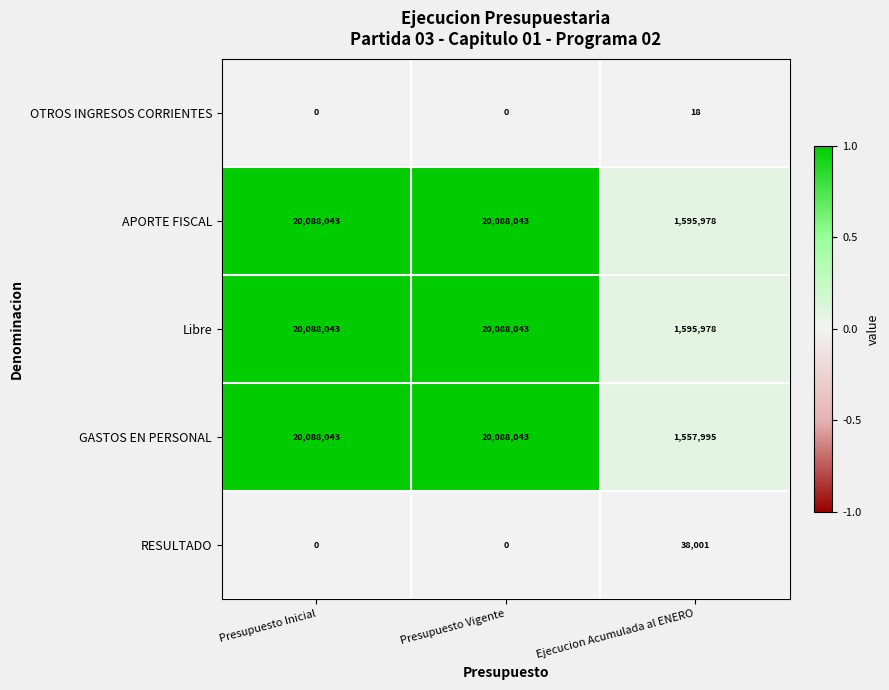

Between Presupuesto Vigente and Ejecucion Acumulada al ENERO, which series saw the biggest shift?

GASTOS EN PERSONAL